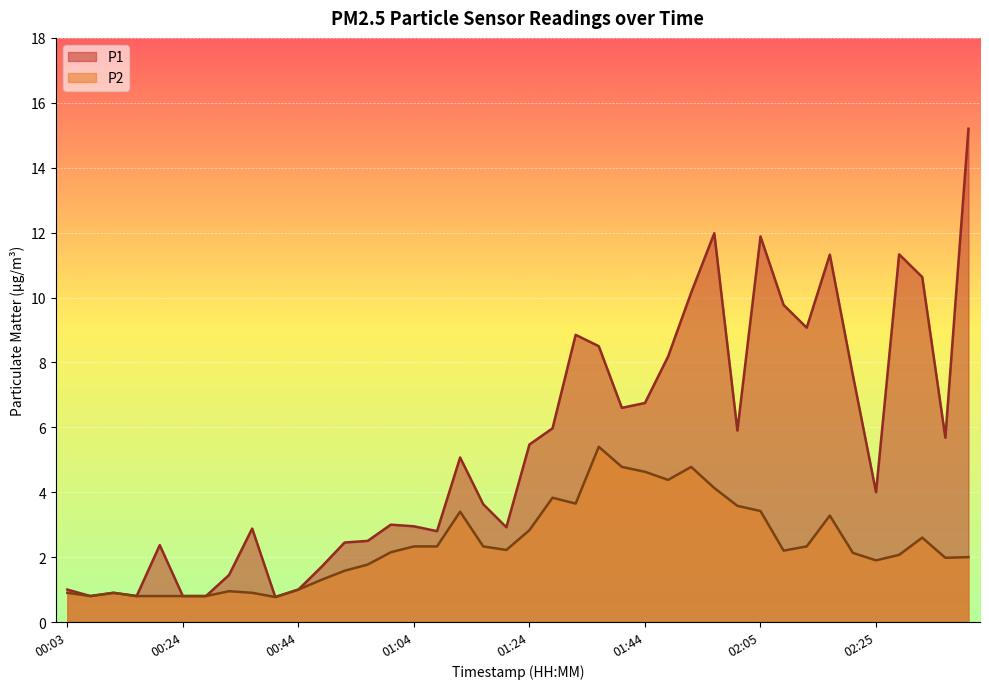

How many values in the P2 series are below 2?

16